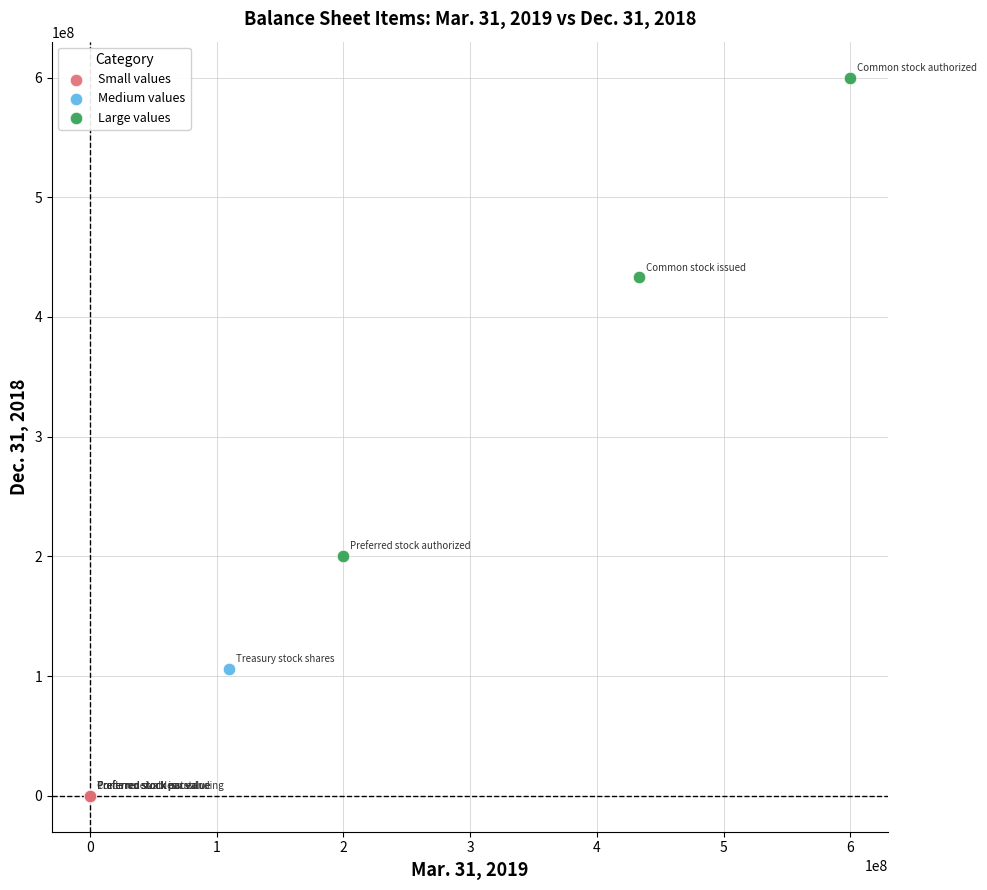

What are all the series names shown in the legend?

Small values, Medium values, Large values